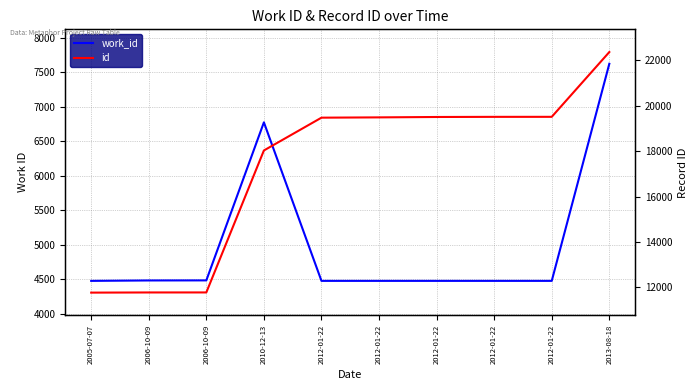

Between 2012-01-22 and 2012-01-22, which series saw the biggest shift?

id